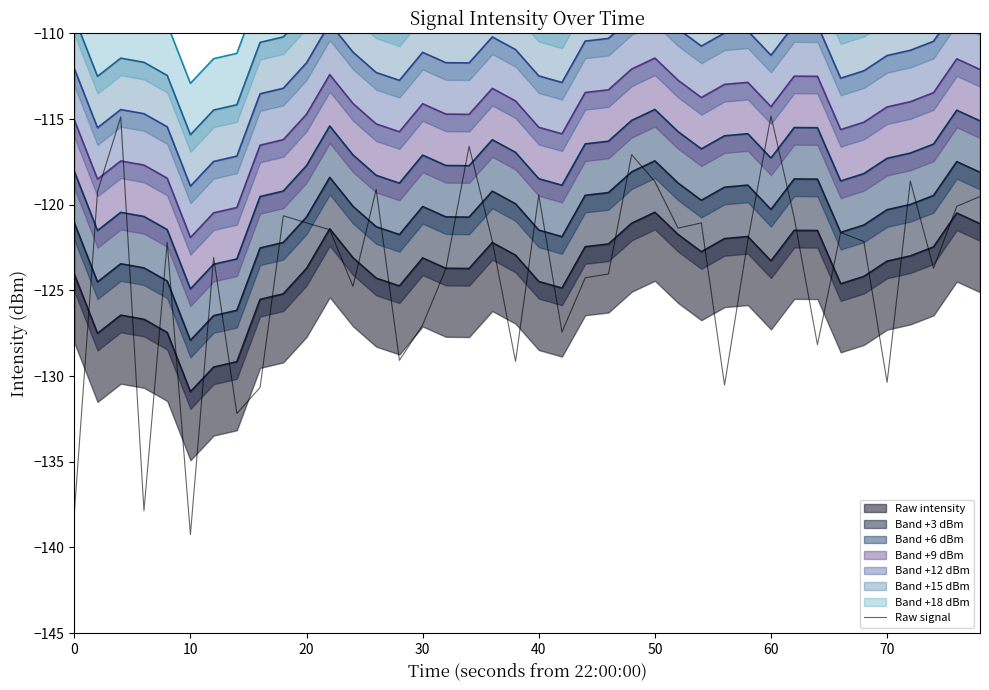

Which category has the lowest value in the Raw signal series?

10